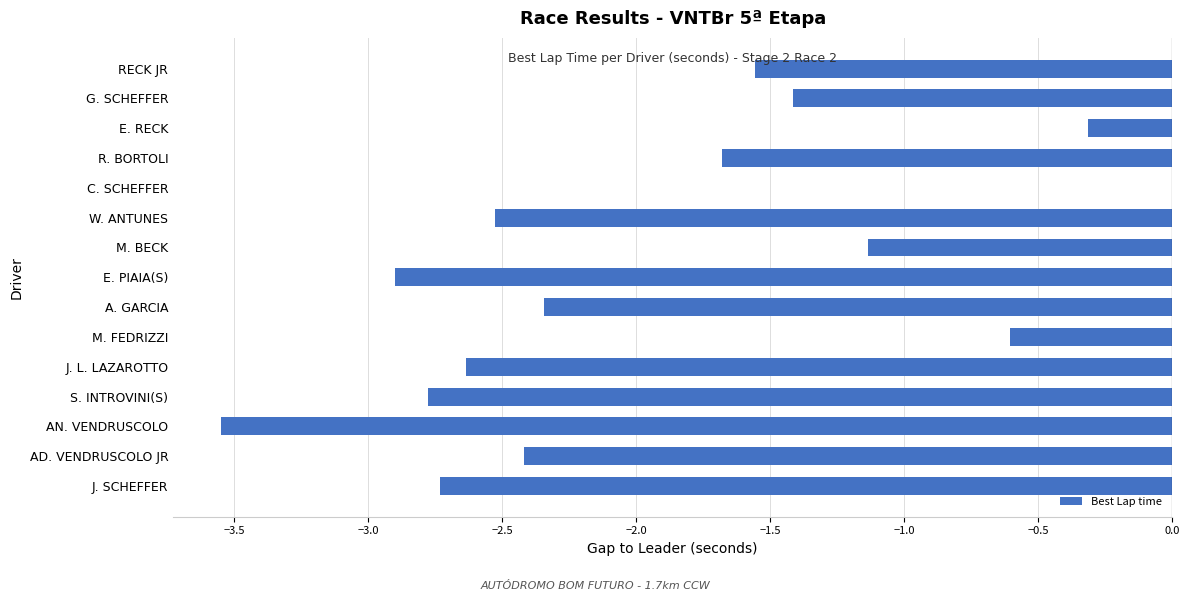

What is the sum of the values at M. BECK and E. RECK?

-1.4